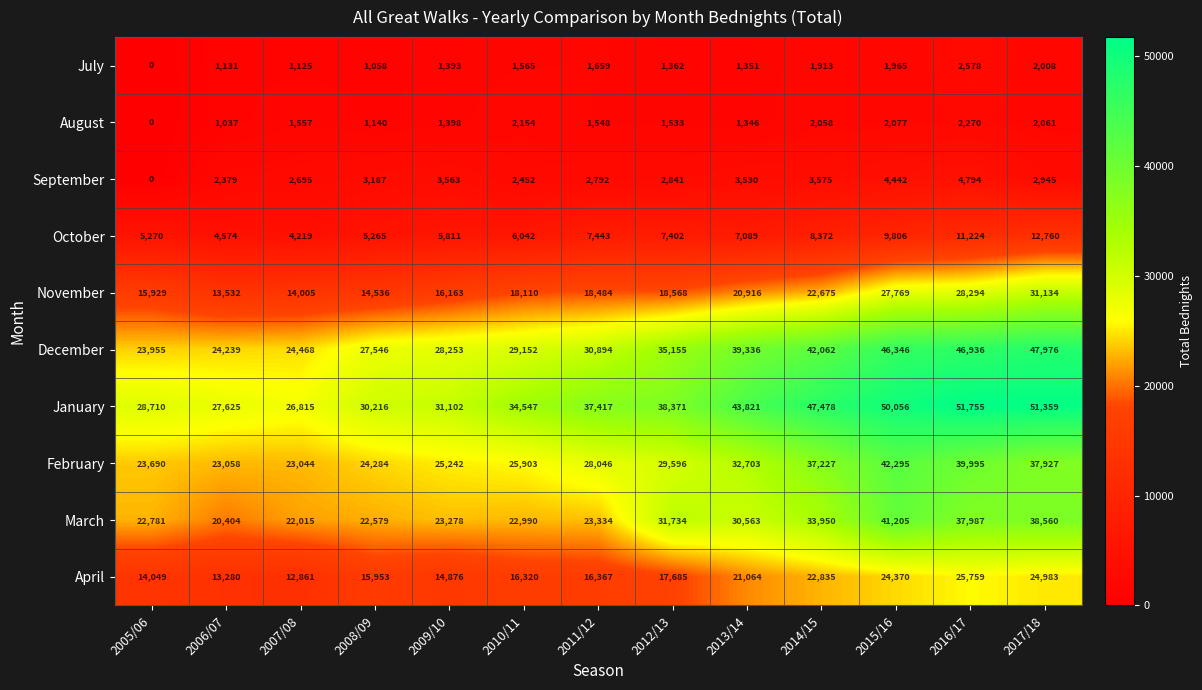

What is the approximate value of September at 2014/15?

3575